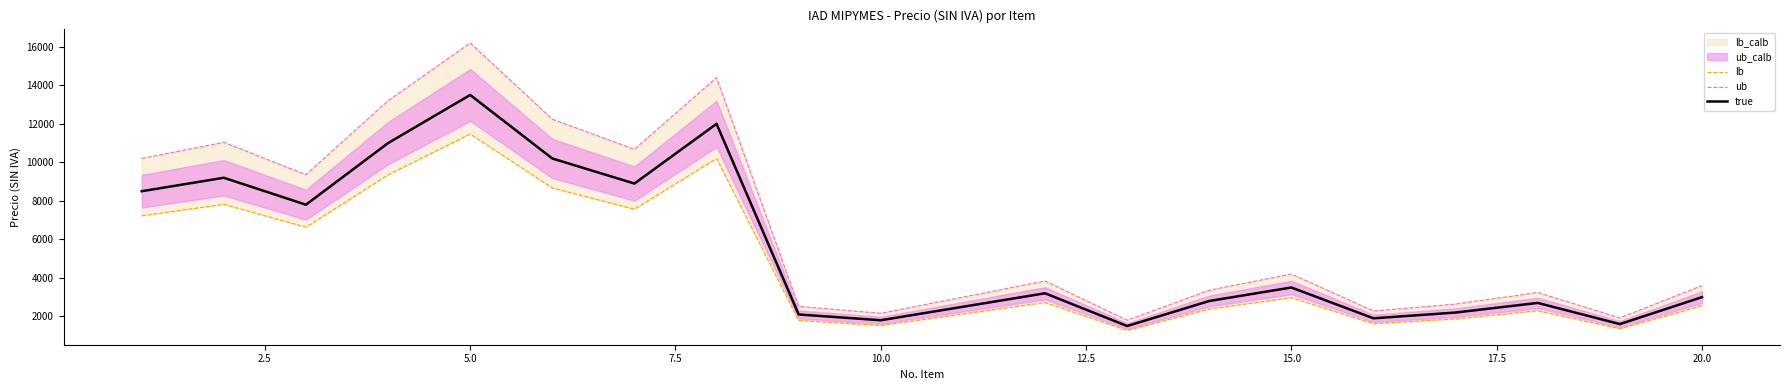

True or false: ub has a value of 1296 at 17.

False